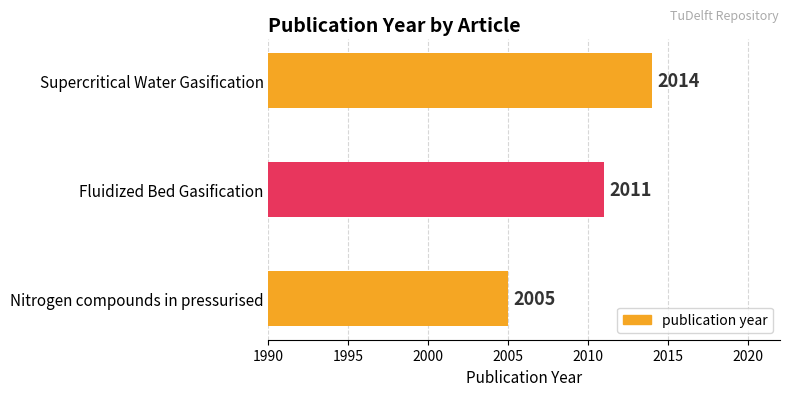

Which has a higher value, Fluidized Bed Gasification or Nitrogen compounds in pressurised?

Fluidized Bed Gasification